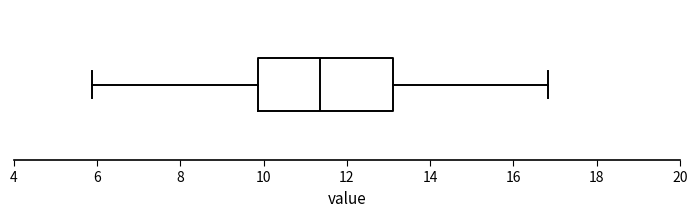

Read this box plot against the x-axis: the position of the median line, the range covered by the box, and the ends of both whiskers. The values are not printed on the chart, so give them approximately, as read against the axis.

median 11.4, box 9.8 to 13.2, whiskers 5.8 to 16.8